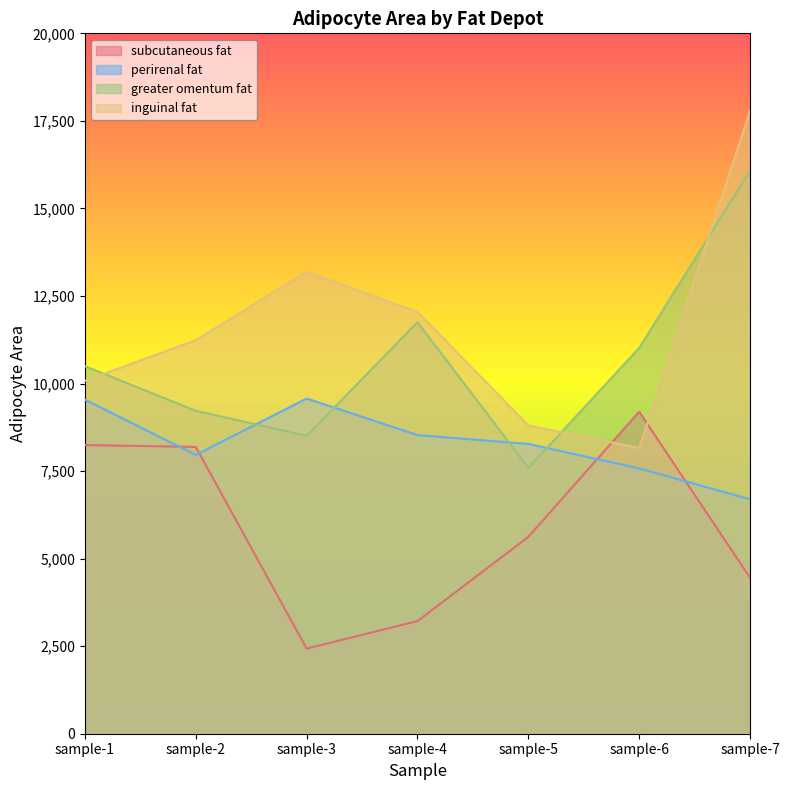

Where is the first local maximum for greater omentum fat?

sample-4